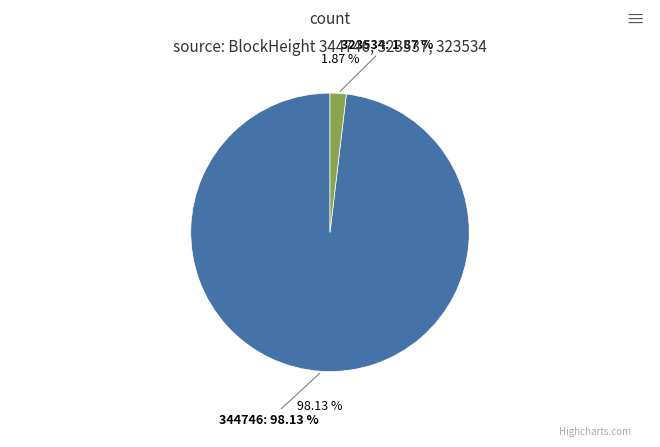

True or false: 344746 accounts for 83% of the total.

False